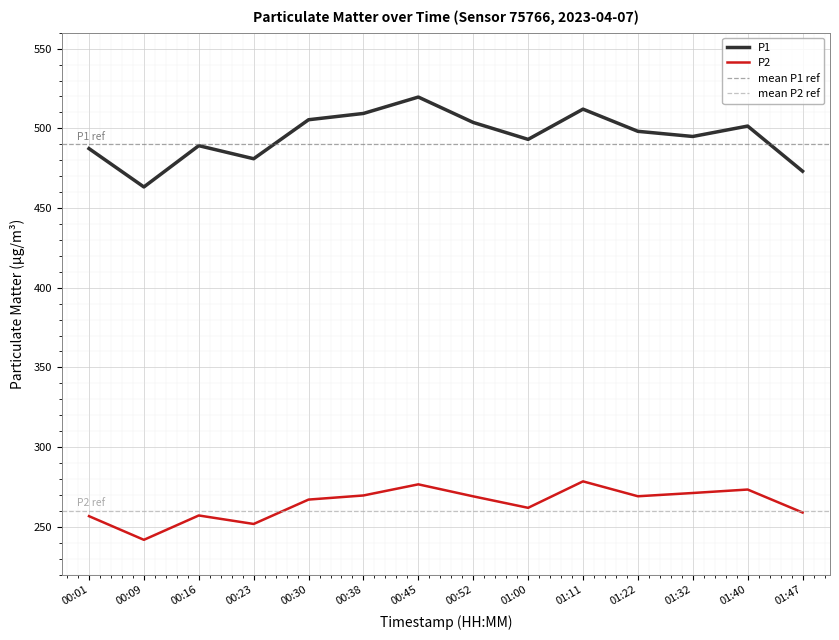

Which has a higher value, 00:52 or 01:00?

00:52